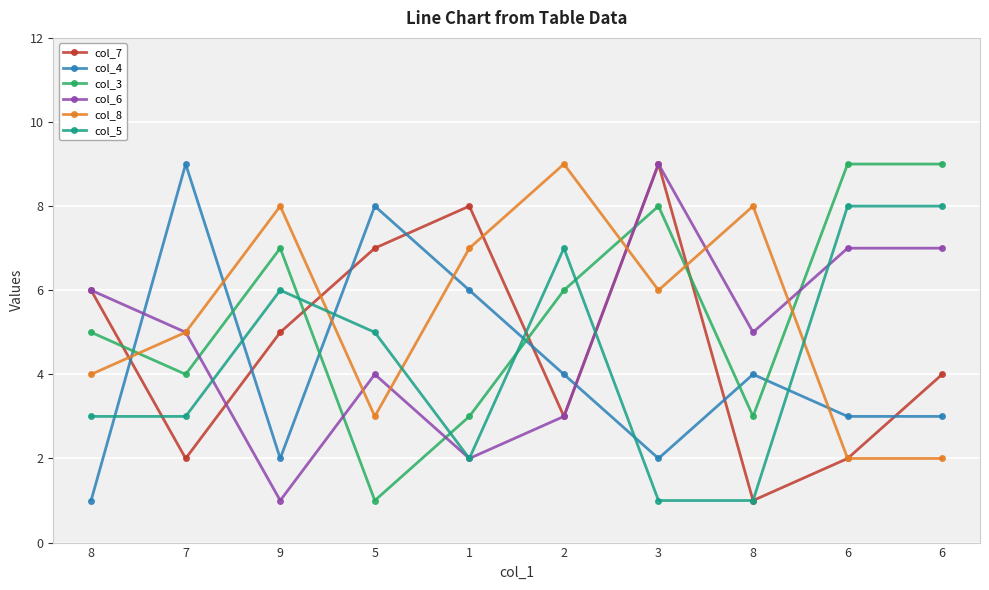

Which category has the lowest value in the col_6 series?

9